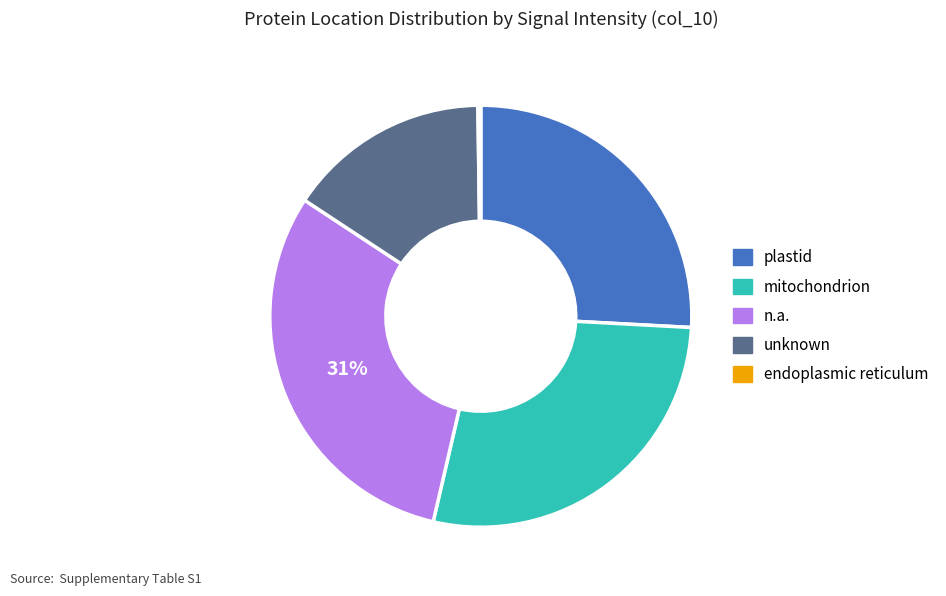

Is there any slice that represents more than half of the pie?

No